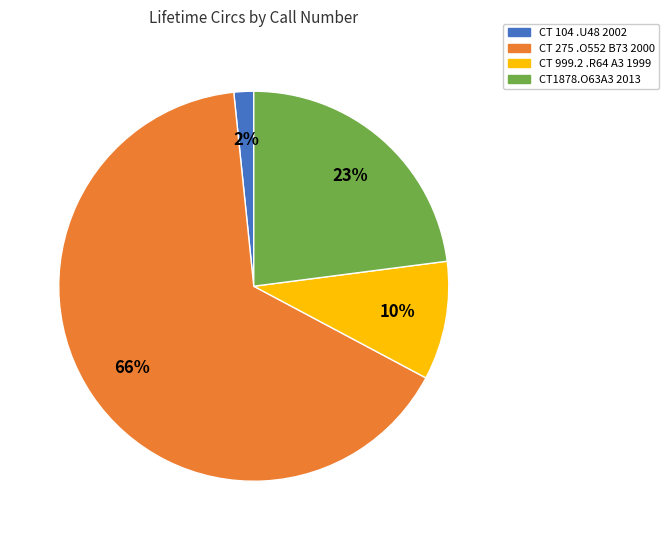

How many segments does this pie chart have?

4